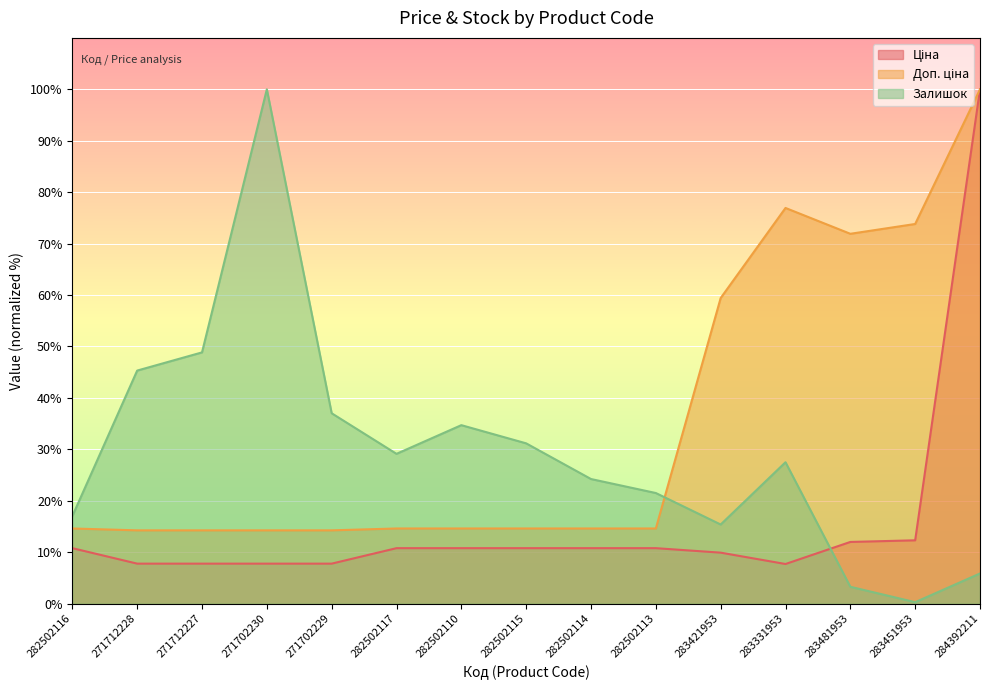

What is the sum of all Залишок values?

441.1